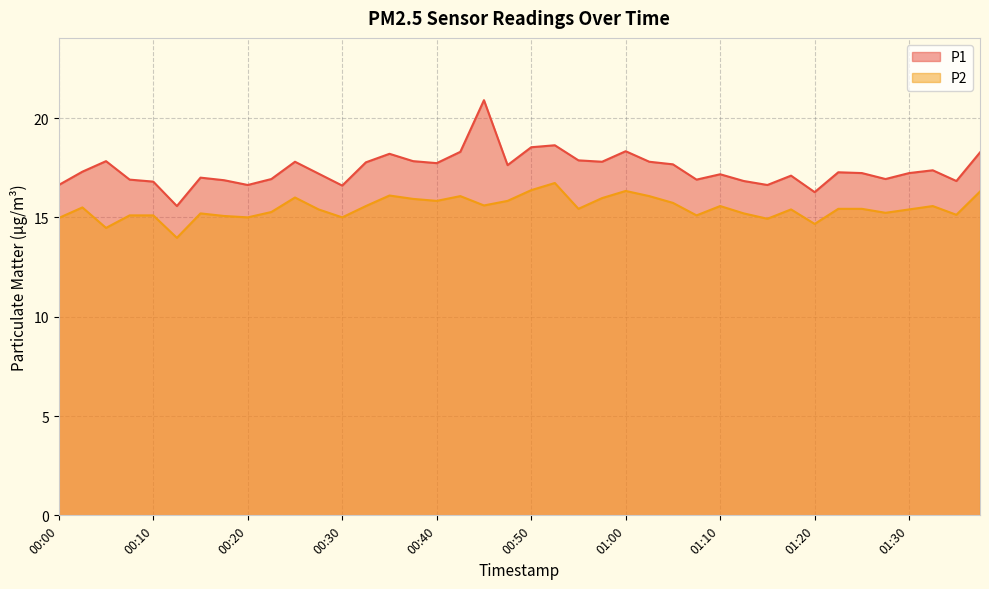

Where is the first local maximum for P2?

00:02